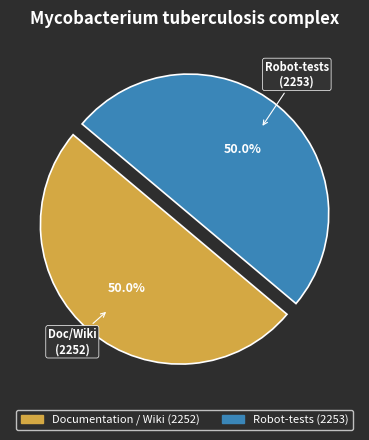

The Robot-tests slice represents 42% of the pie. True or false?

False